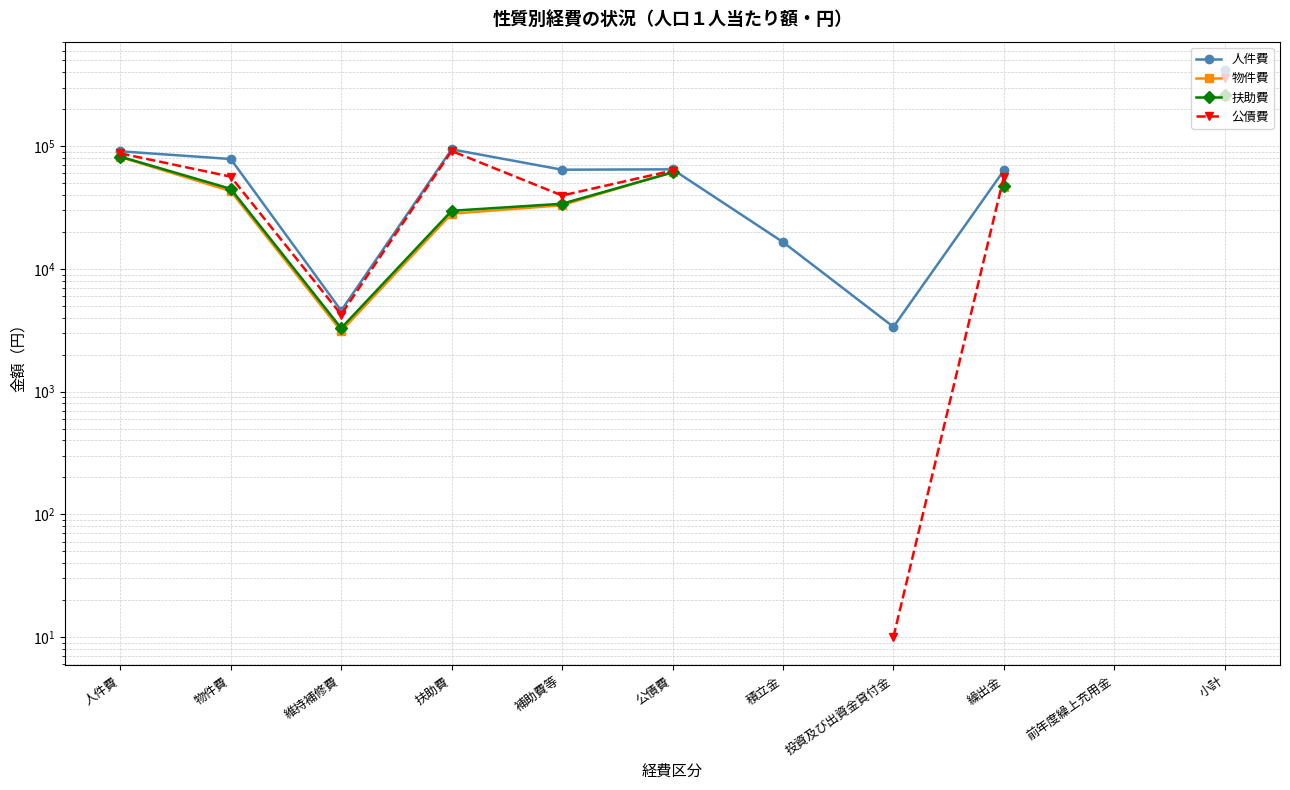

What are all the series names shown in the legend?

人件費, 物件費, 扶助費, 公債費